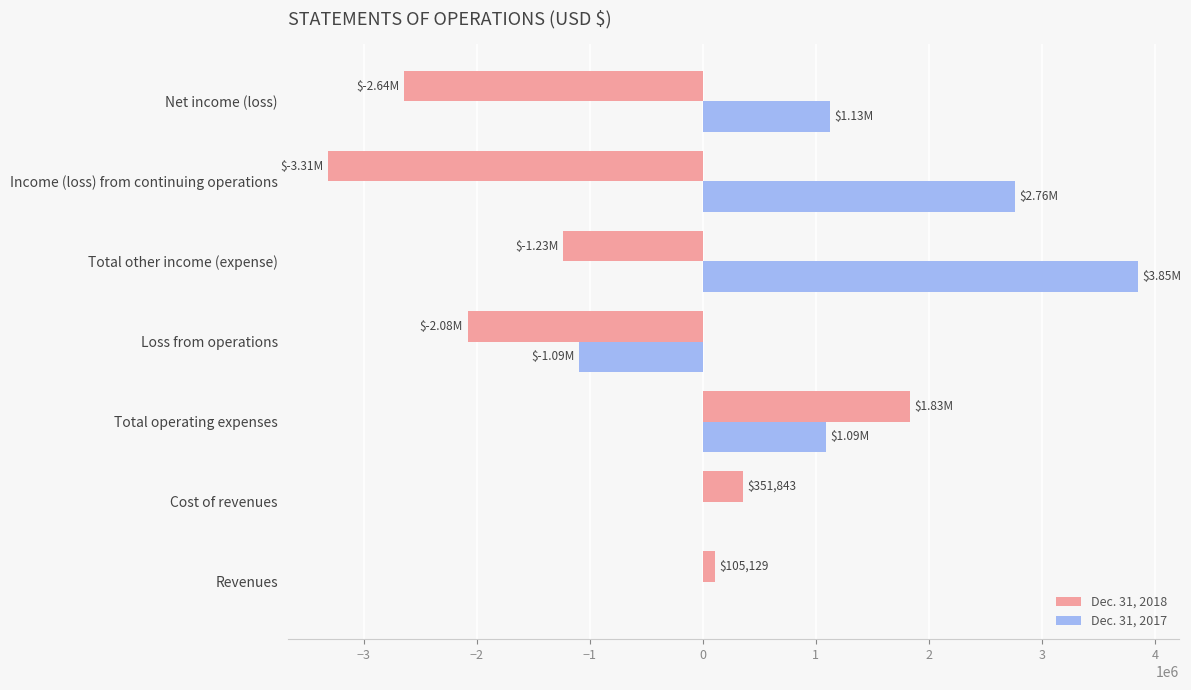

What is the total value across all series at Net income (loss)?

-1514486